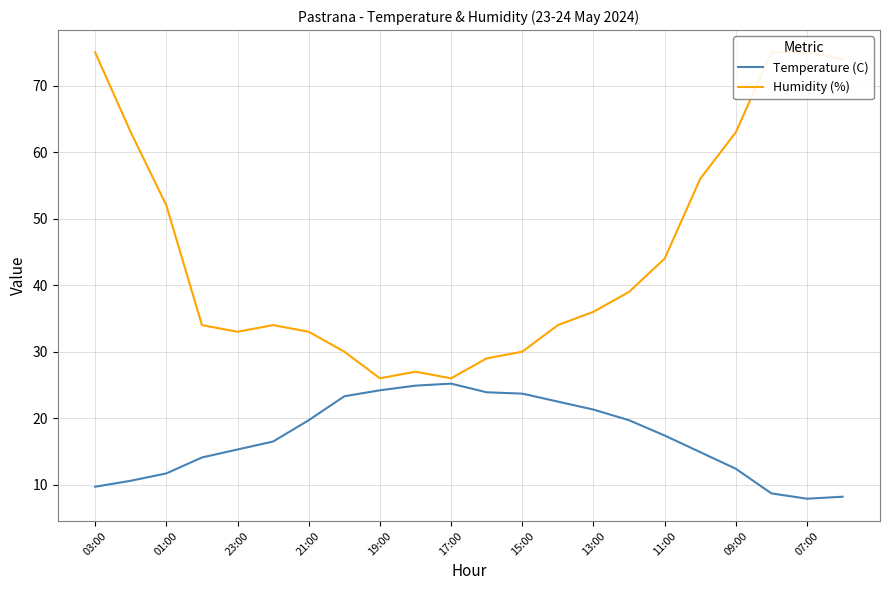

What is the sum of all Humidity (%) values?

988.0